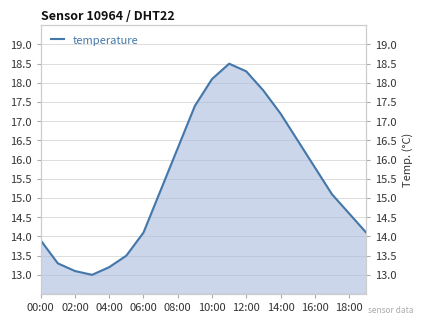

What is the label of the 4th point from the left?

06:00